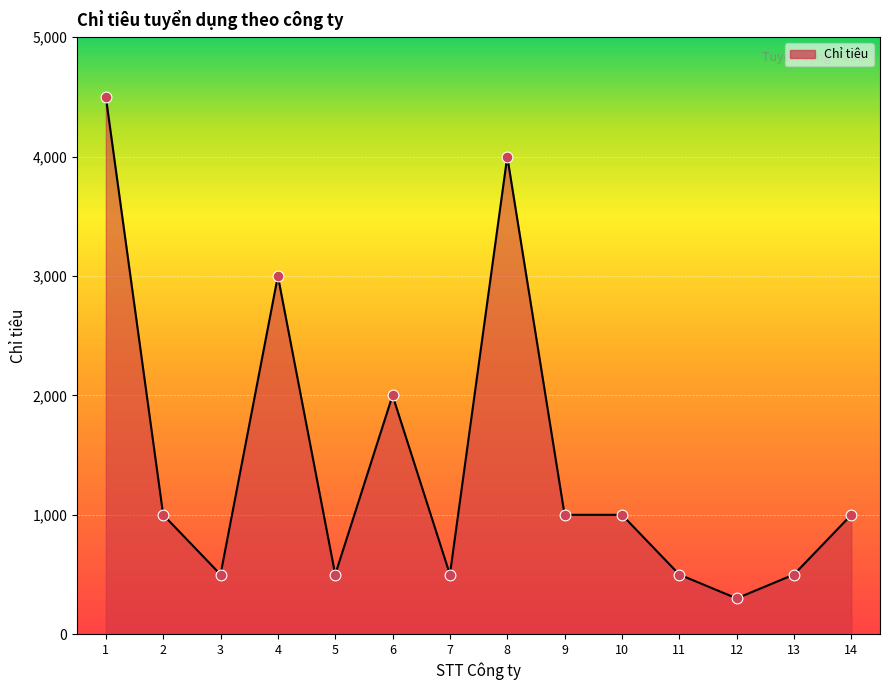

What is the ratio of the value at 12 to the value at 10?

0.3